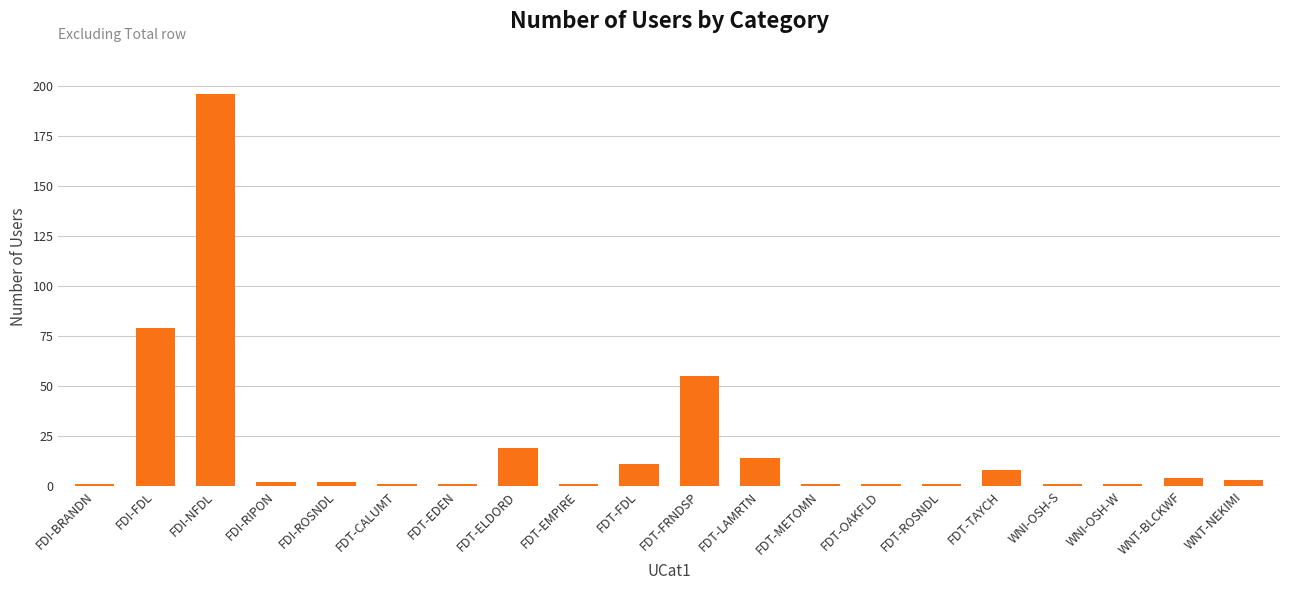

What position from the left is WNI-OSH-W?

18